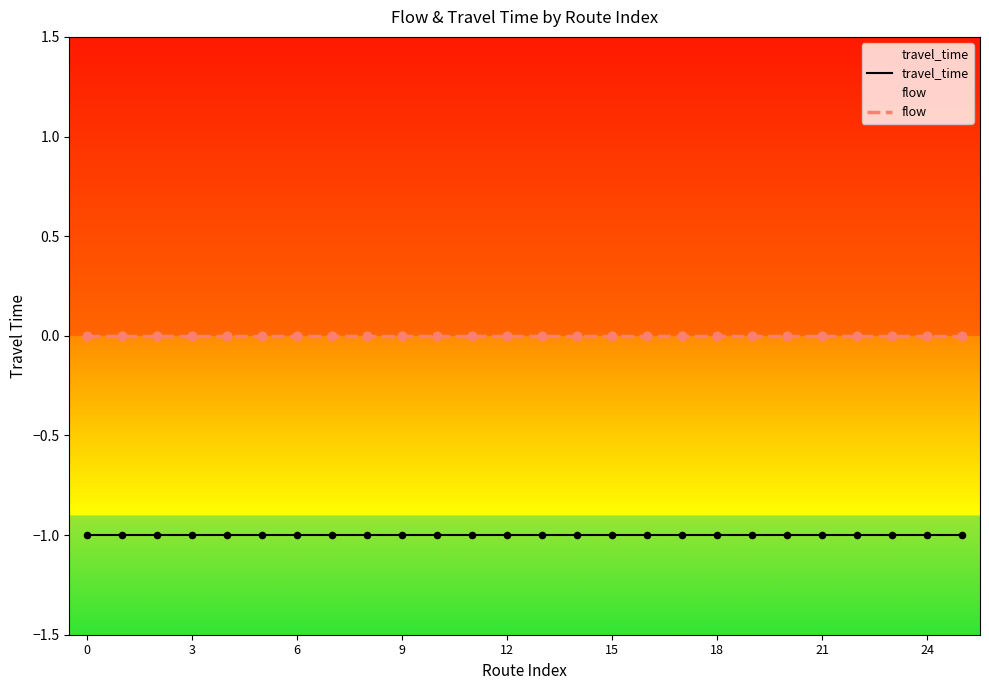

Is the value of flow at 12 greater than the value of travel_time at 9?

Yes